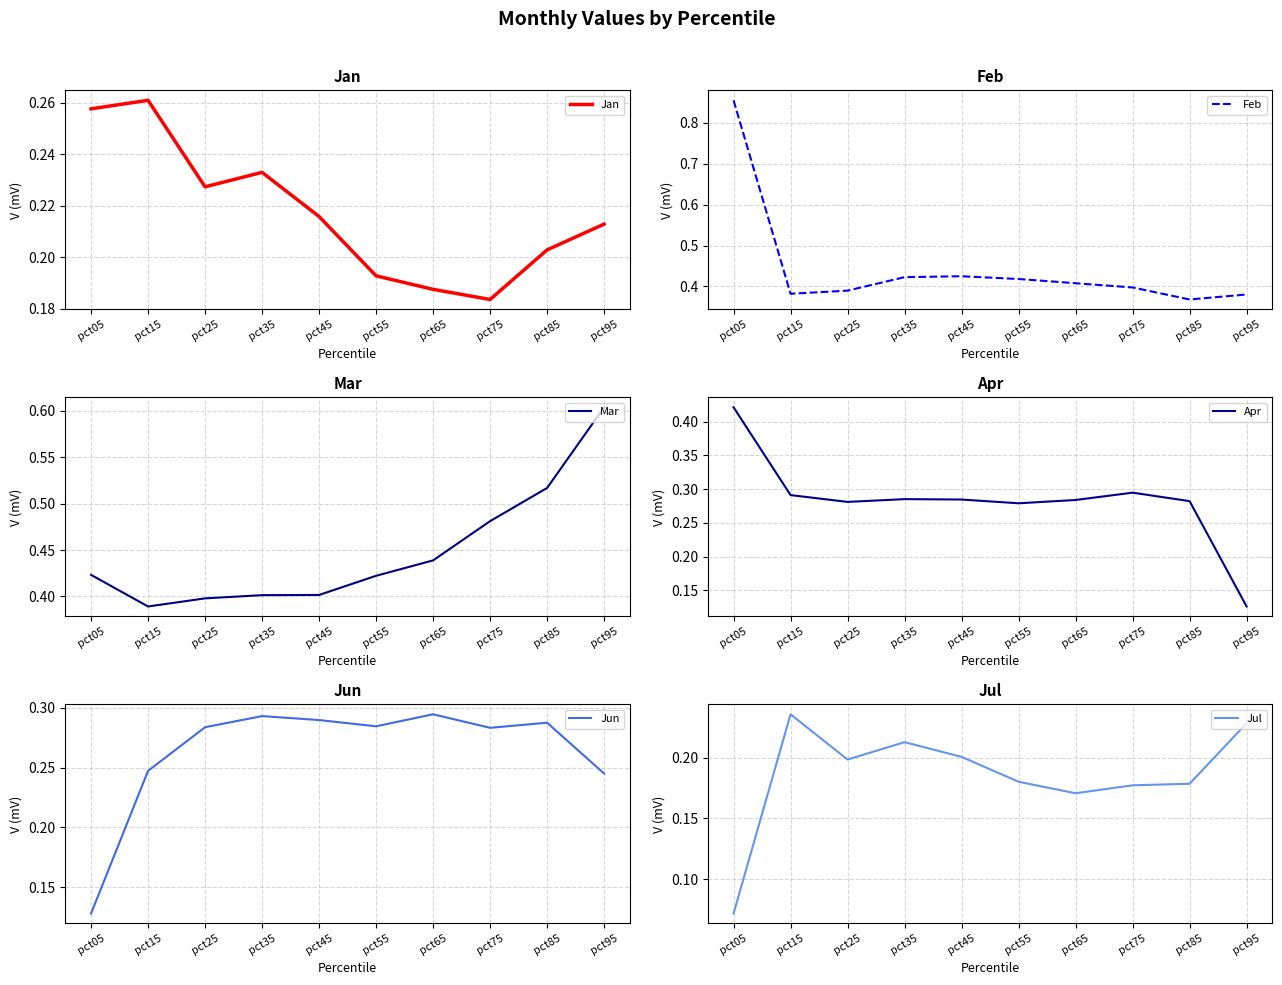

What is the value of the Mar point at the 10th from the left?

0.6